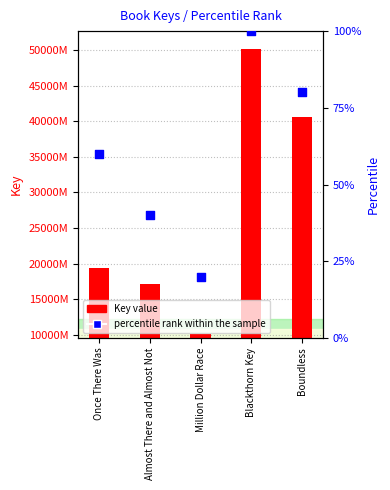

Which series has the largest total across all categories?

Key value